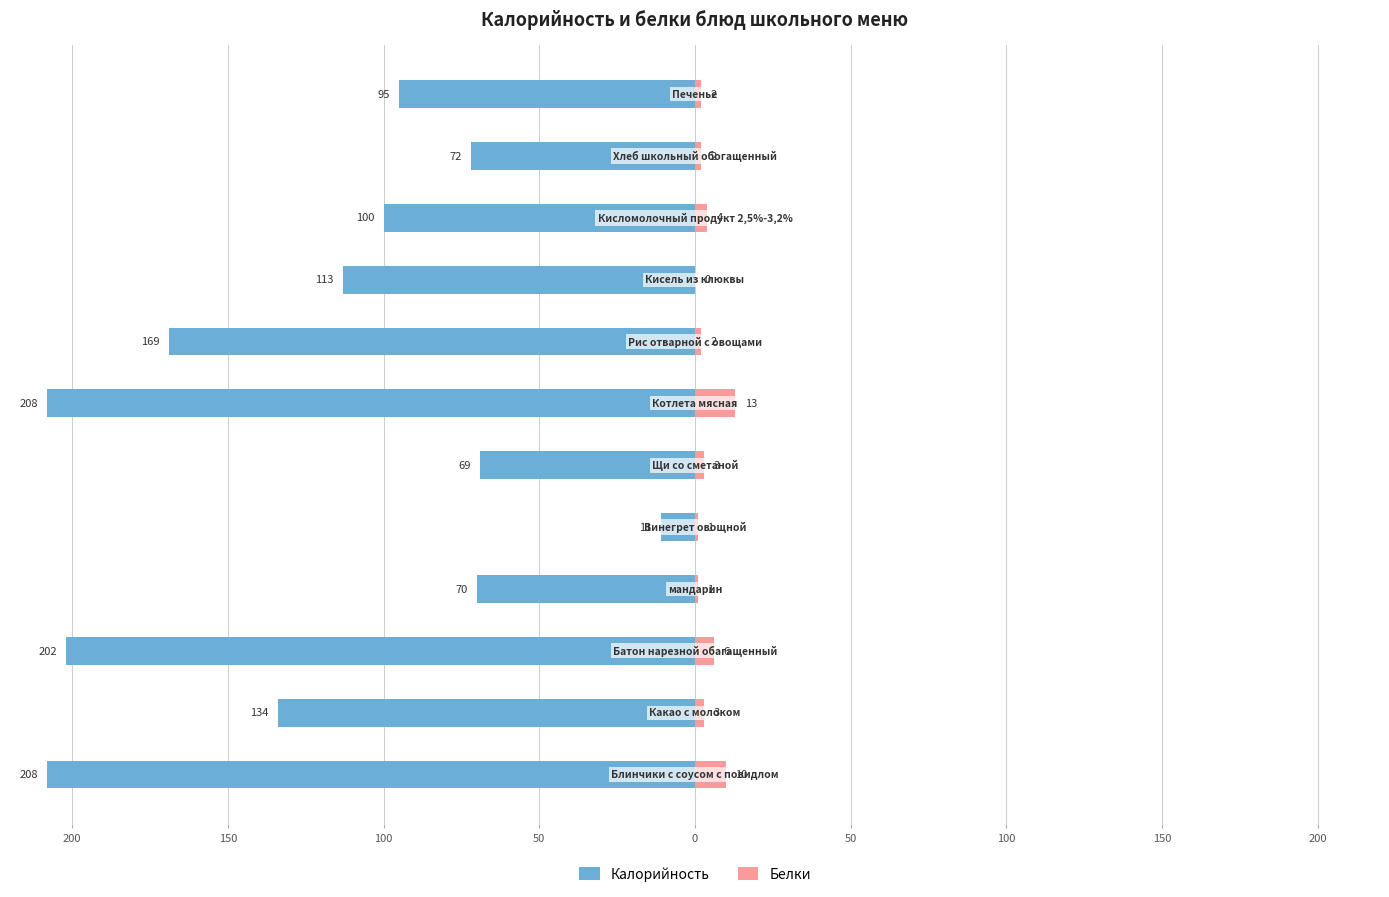

What is the difference between the Калорийность values at 100 and 150?

68